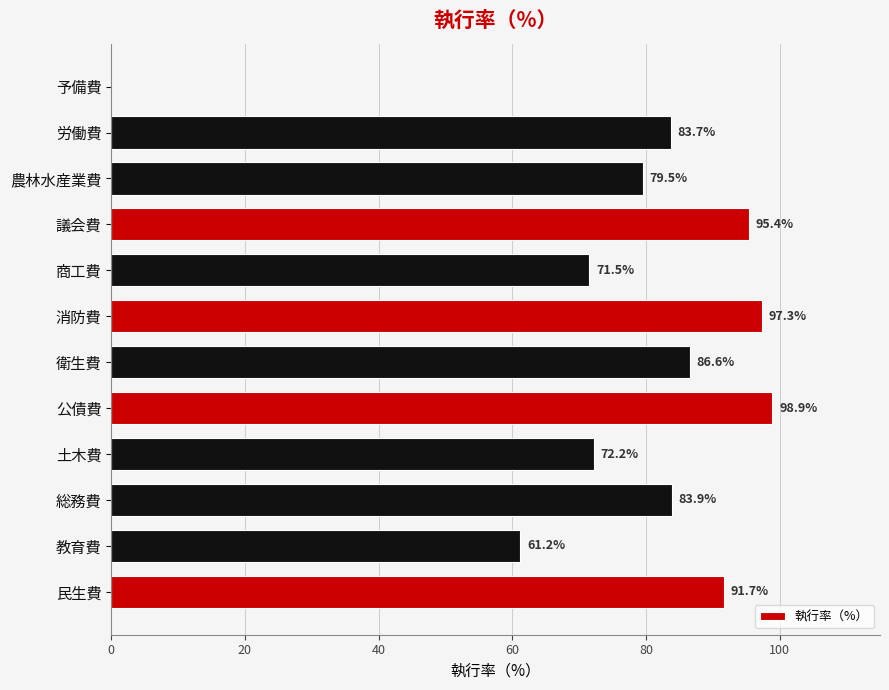

What is the sum of the values at 消防費 and 議会費?

192.7